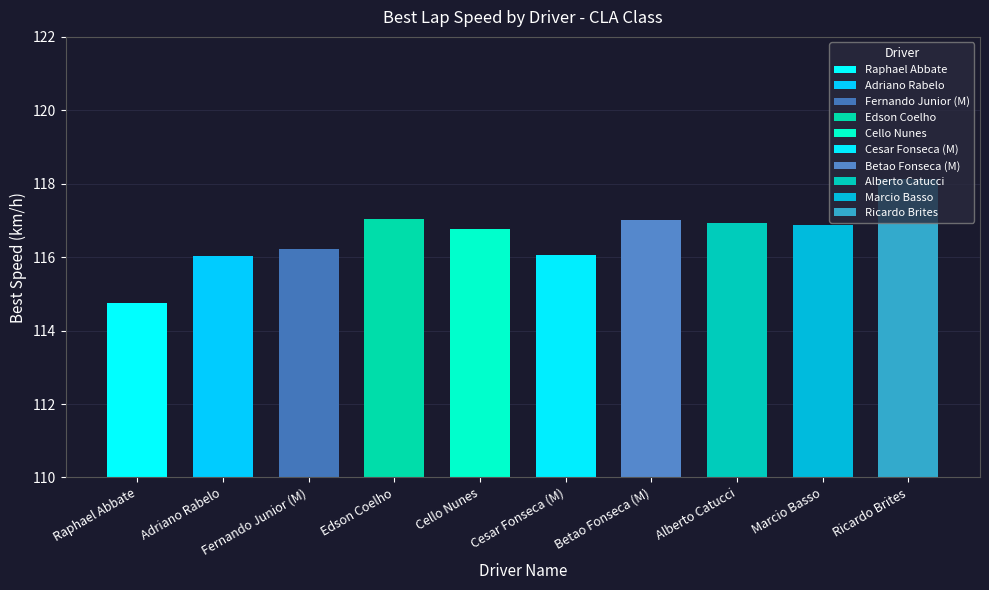

Are the bars horizontal?

No